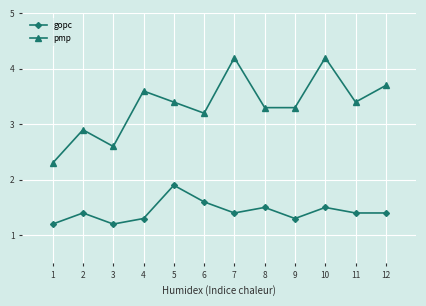

True or false: gopc and pmp intersect in this chart.

False